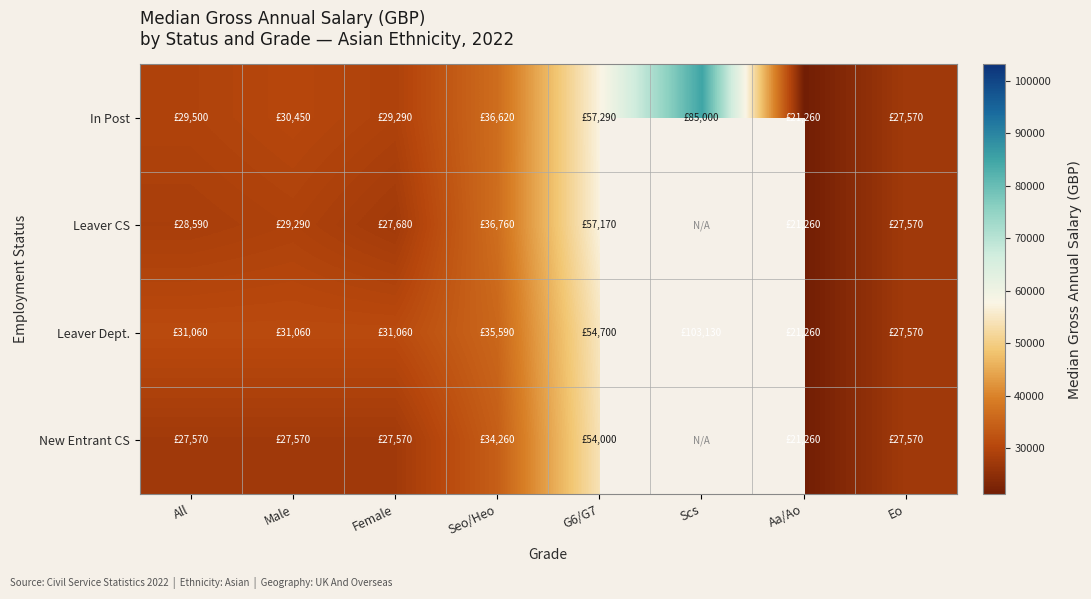

At how many categories does at least one series exceed 36246?

3